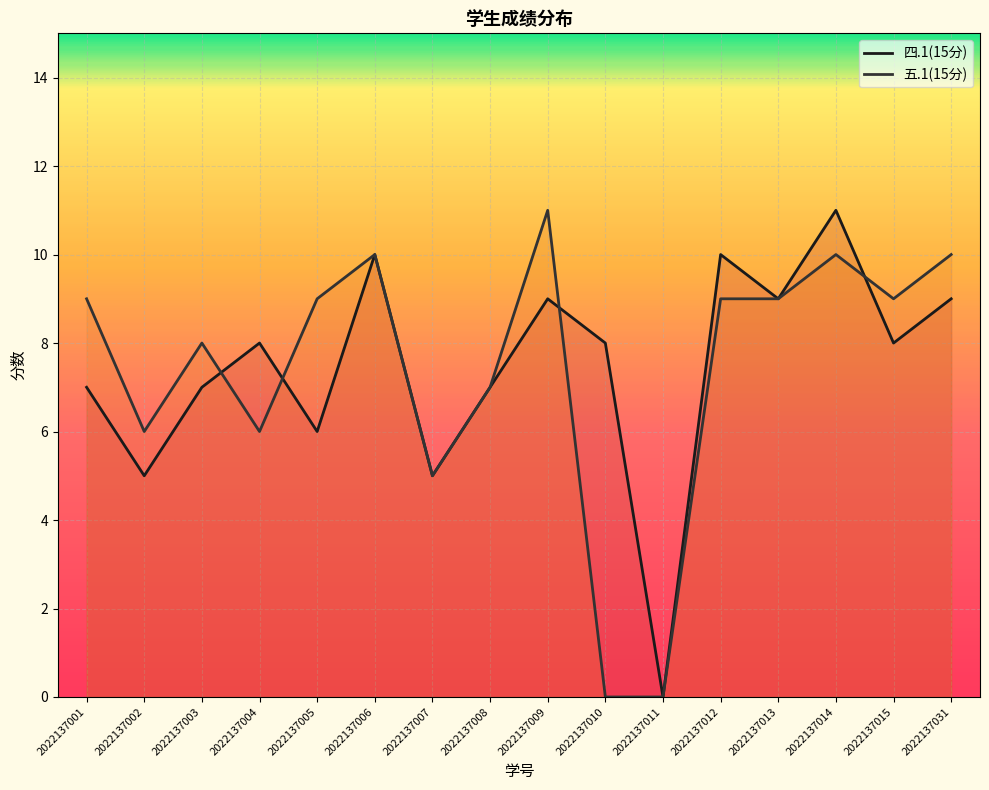

What is the total value across all series at 2022137014?

21